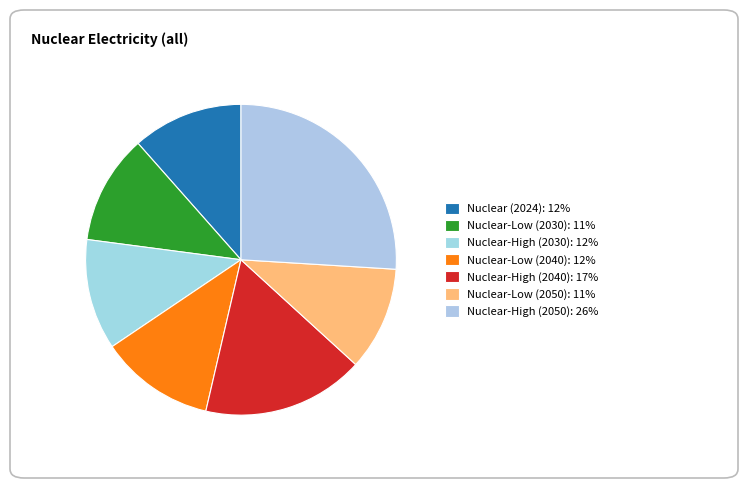

Between Nuclear (2024) and Nuclear-High (2050), which is larger?

Nuclear-High (2050)